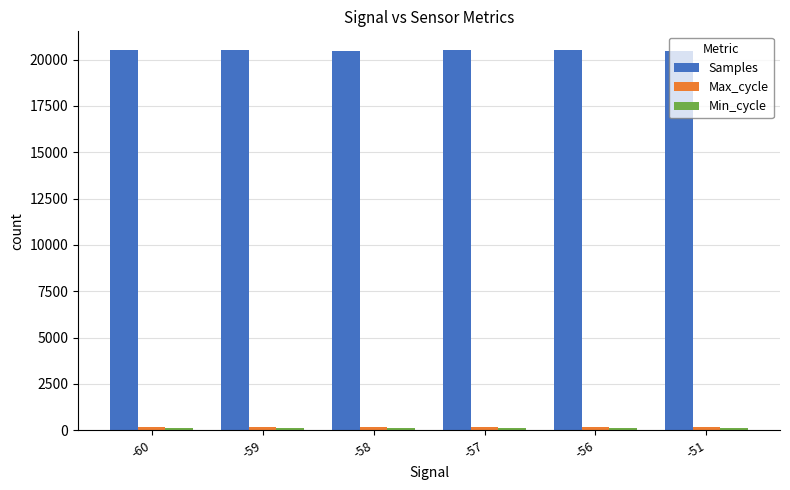

What is the sum of all Samples values?

122942.3